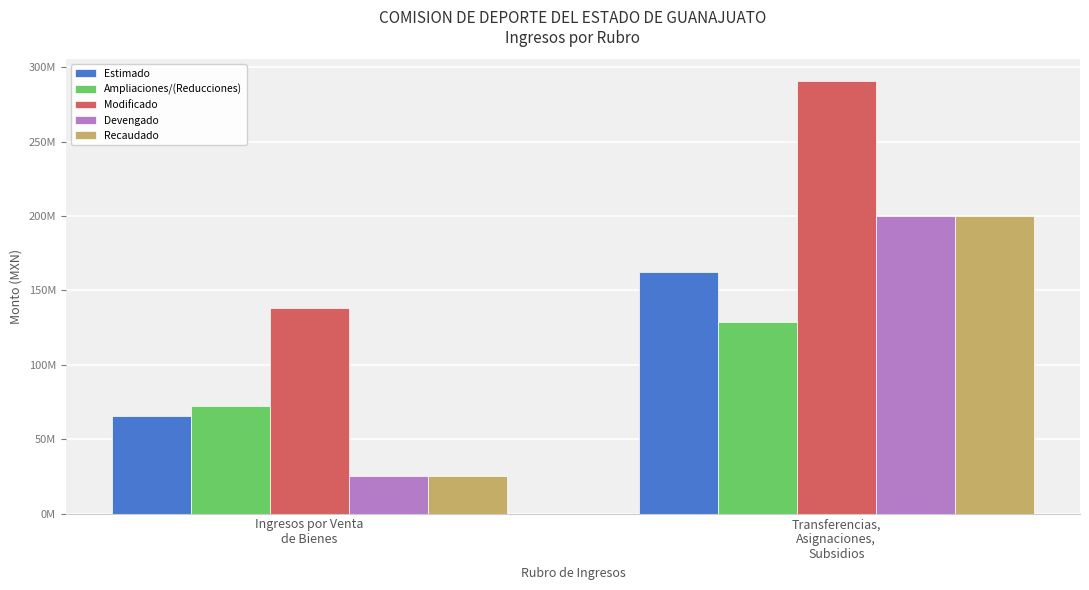

Which series has the widest spread of values?

Devengado